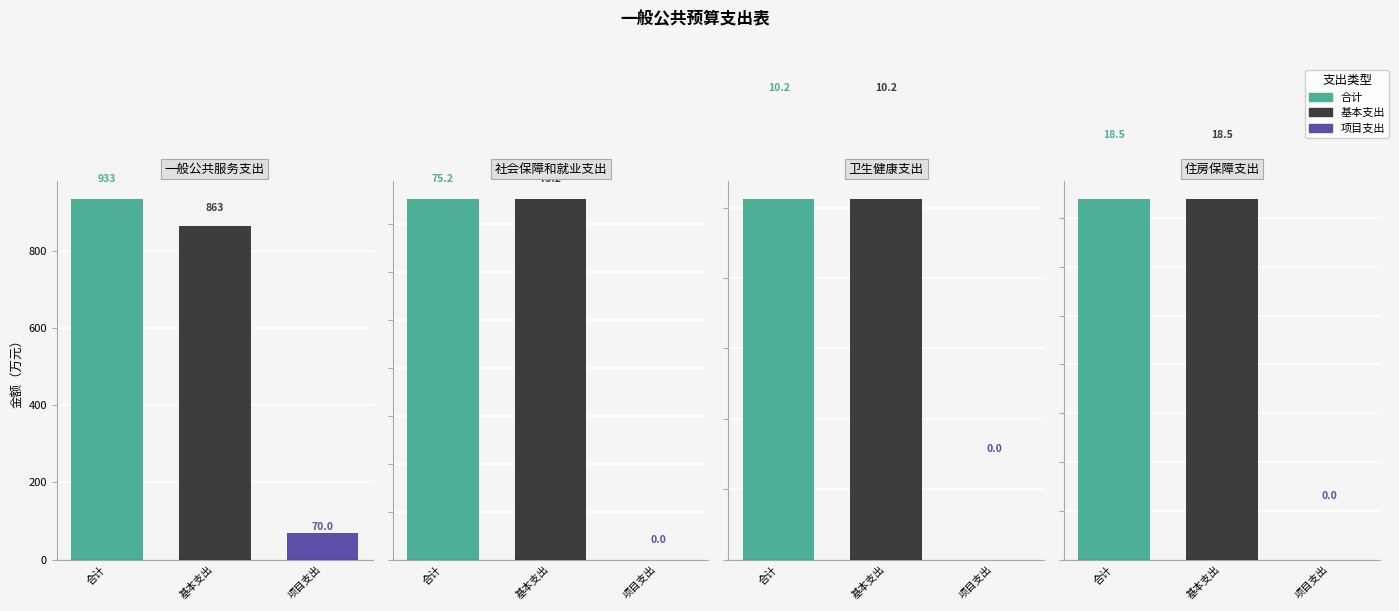

What is the label of the 2nd bar from the right?

卫生健康支出